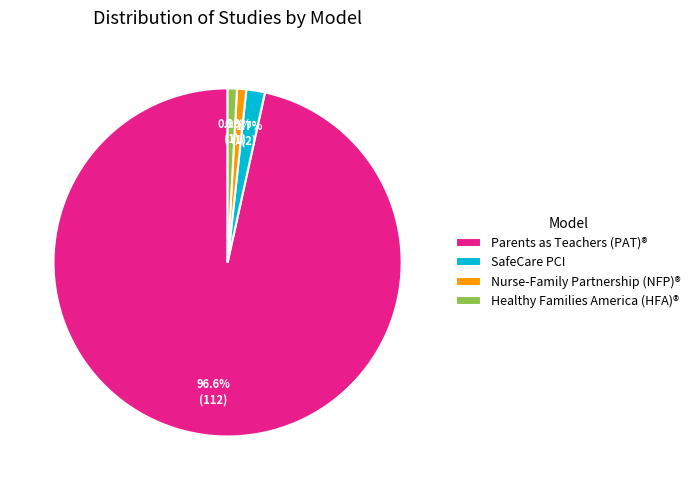

Do Parents as Teachers (PAT)® and Healthy Families America (HFA)® together represent more than half of the pie?

Yes